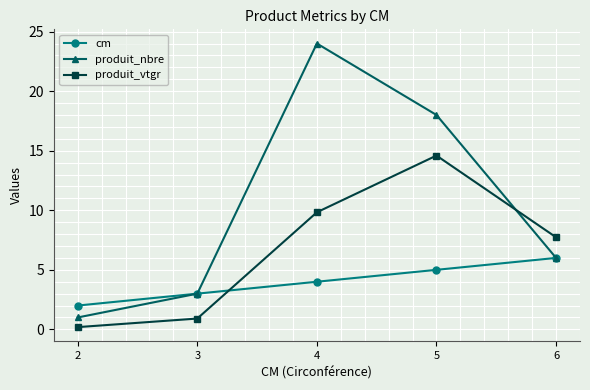

Which category has the highest value across all series?

4